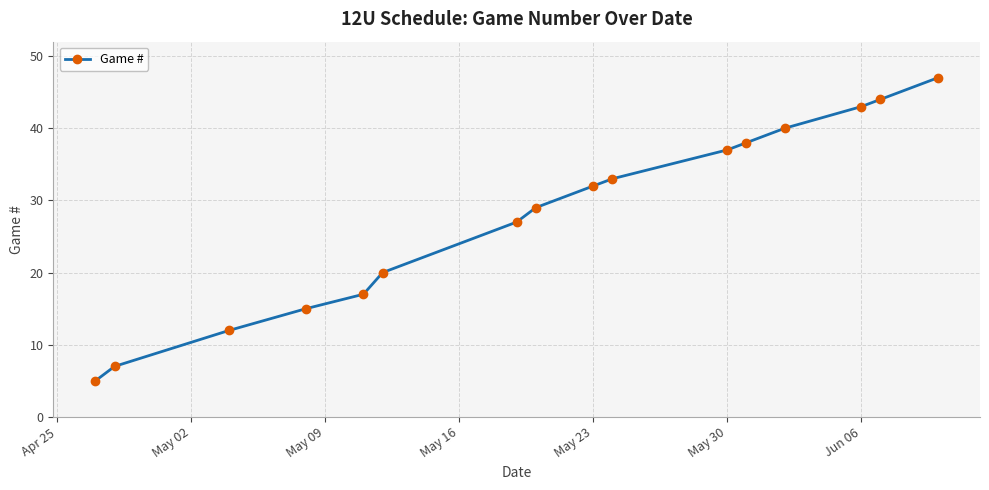

What is the value of the 16th point from the left?

47